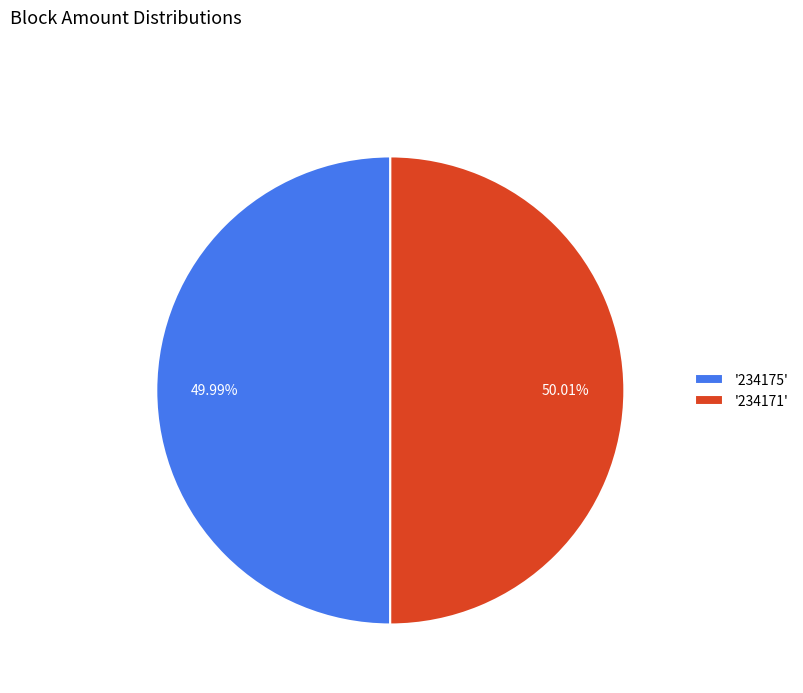

How many segments does this pie chart have?

2